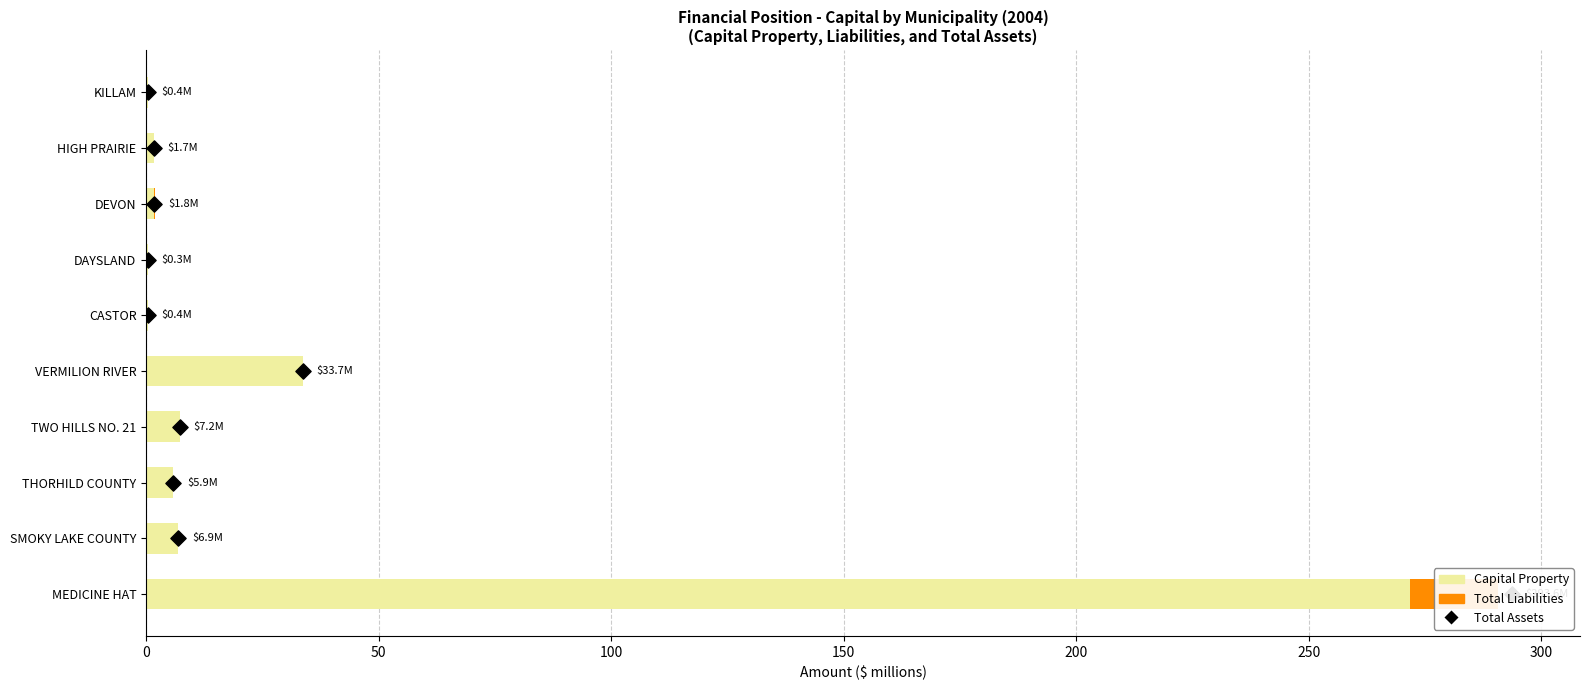

Which series has the widest spread of Y values?

Capital Property